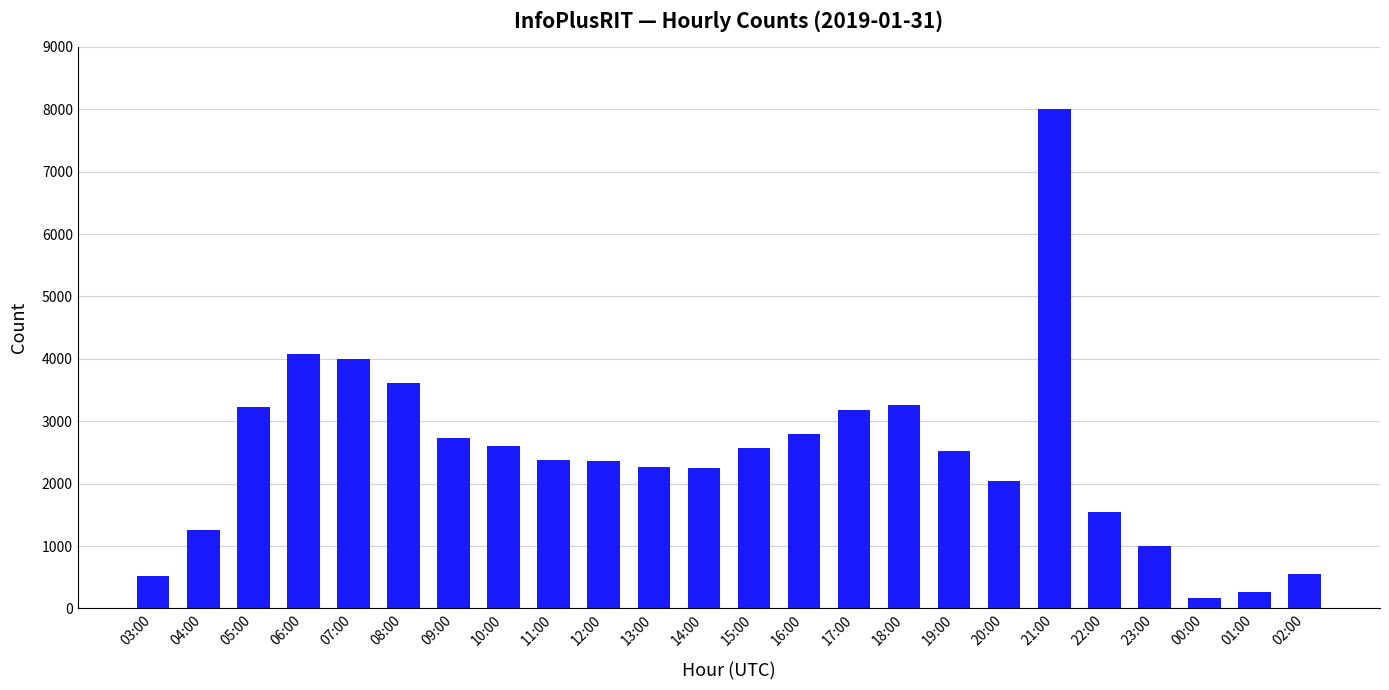

Are the bars grouped side by side (vs. stacked)?

No